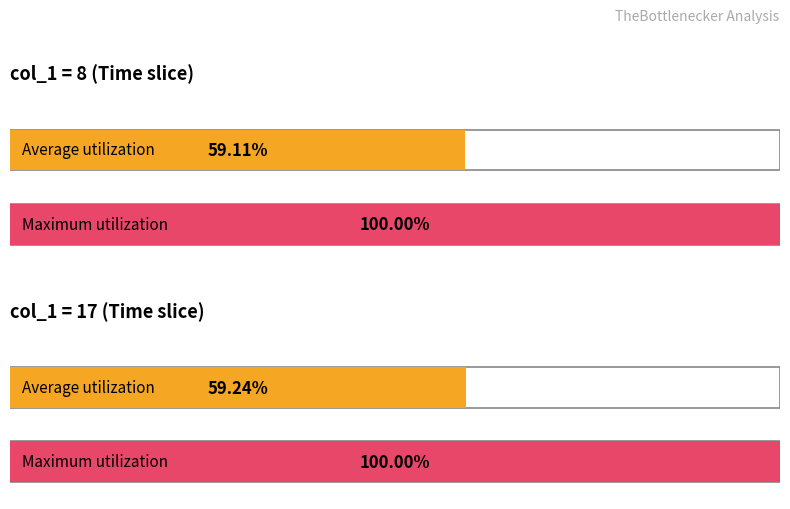

What is the difference between the maximum and minimum values in the 8 series?

0.1